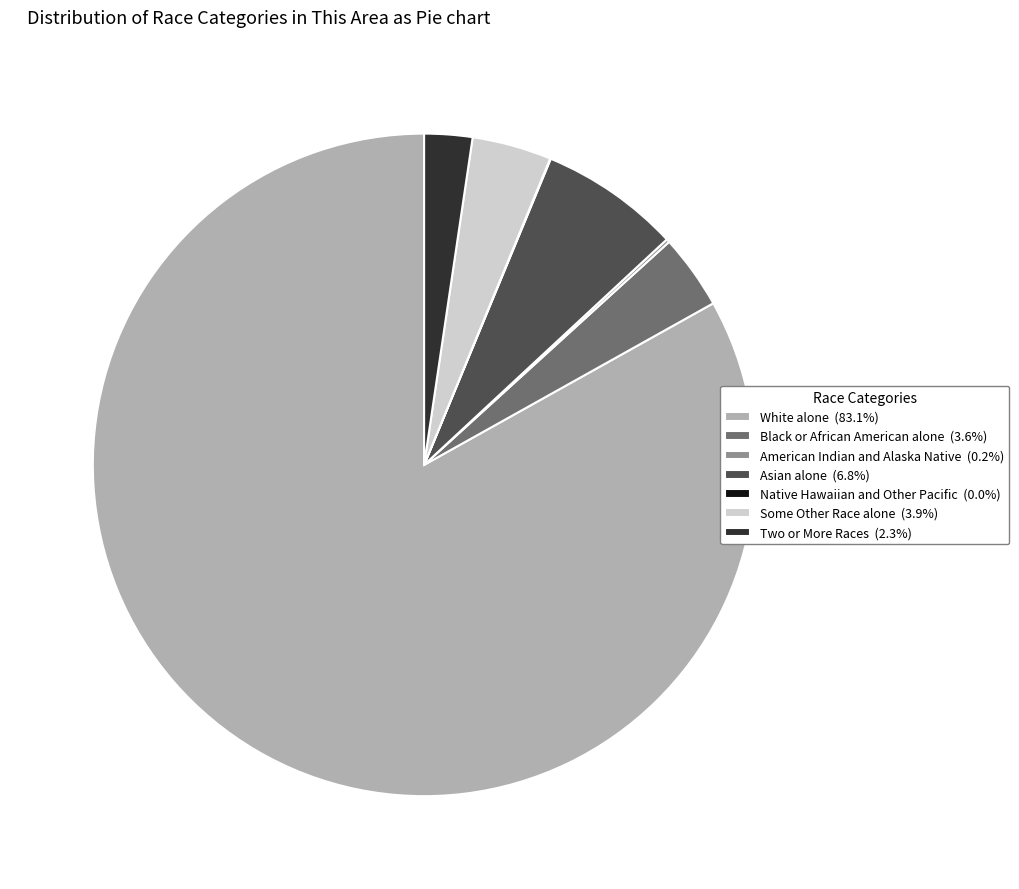

Is there any slice that represents more than half of the pie?

Yes